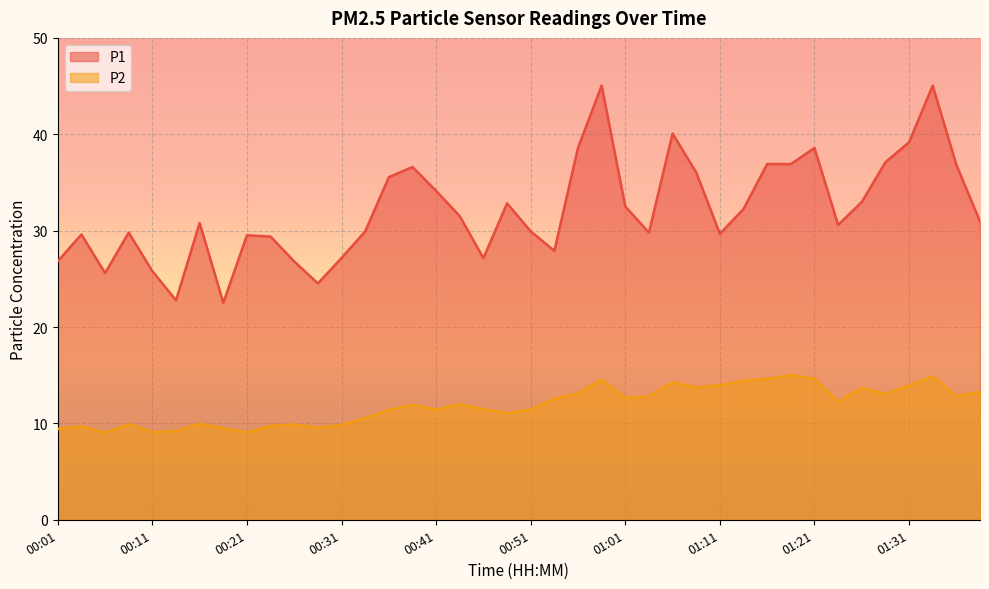

What position from the left is 00:01?

1